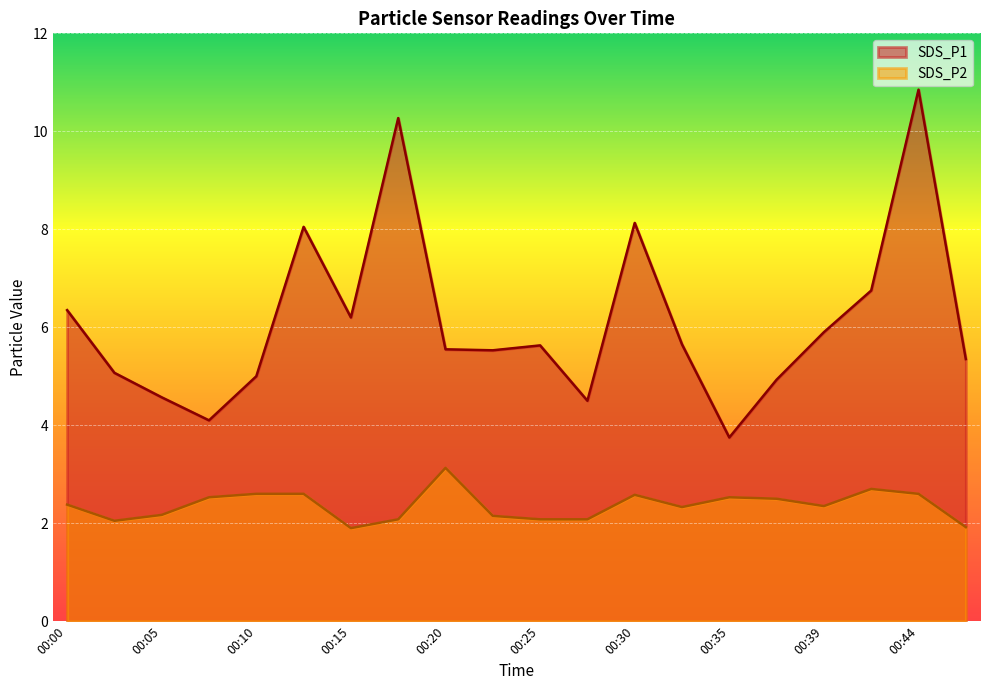

List the labels in order of SDS_P1 value, smallest first.

00:35, 00:08, 00:27, 00:05, 00:37, 00:10, 00:03, 00:47, 00:22, 00:20, 00:25, 00:32, 00:39, 00:15, 00:00, 00:42, 00:13, 00:30, 00:17, 00:44